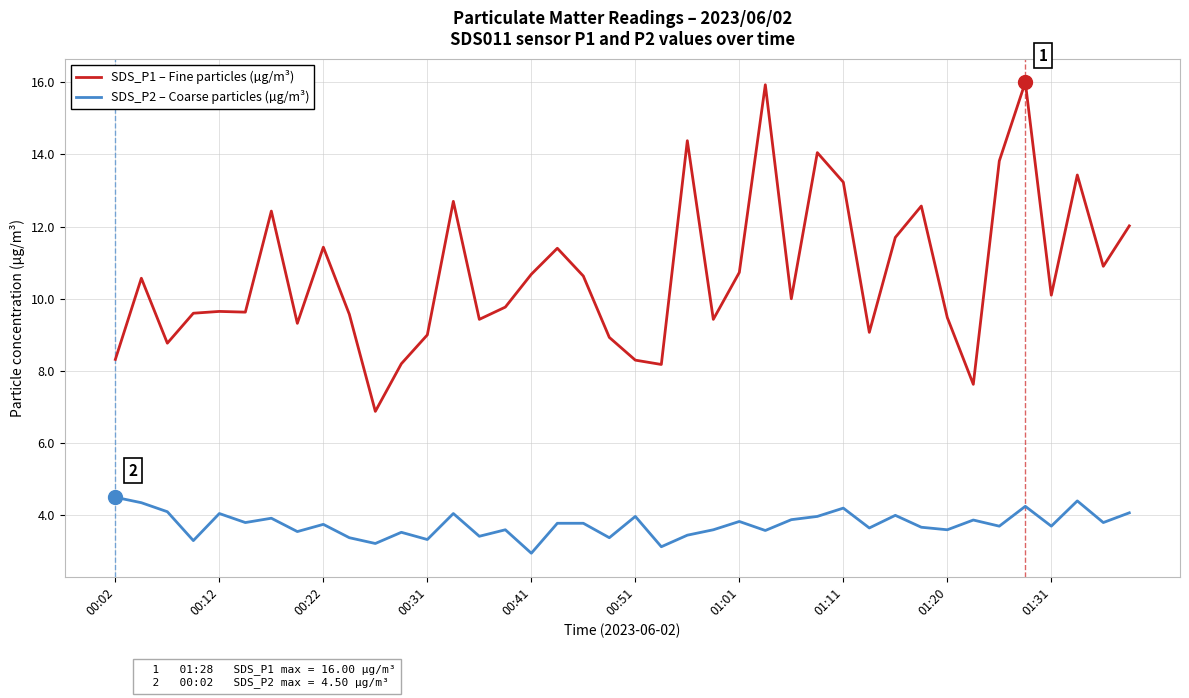

What is the maximum value for SDS_P2 – Coarse particles (µg/m³)?

4.5